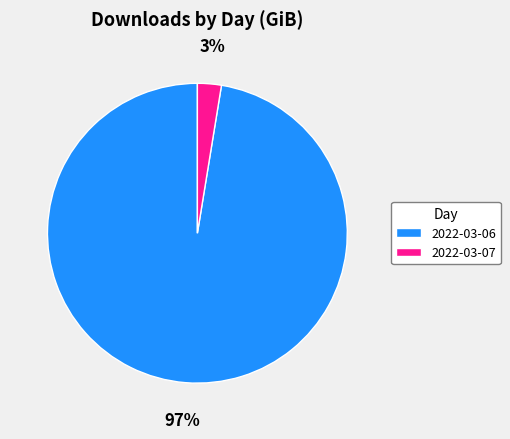

What is the smallest slice in the pie chart?

2022-03-07